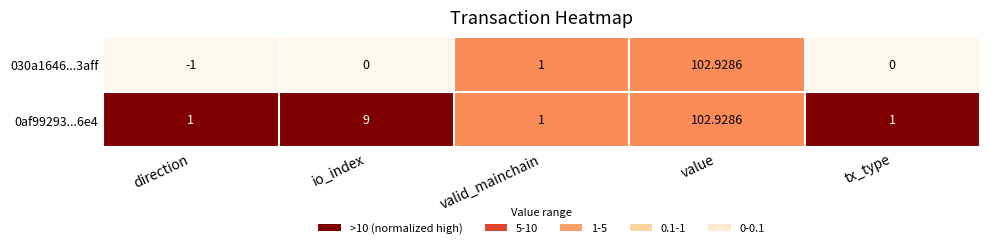

At which category is the sum across all series the highest?

value